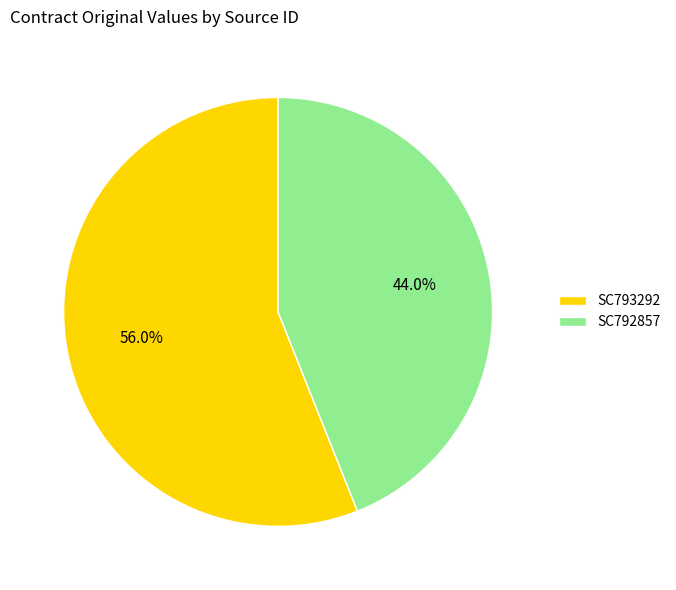

Count the number of slices in the pie.

2